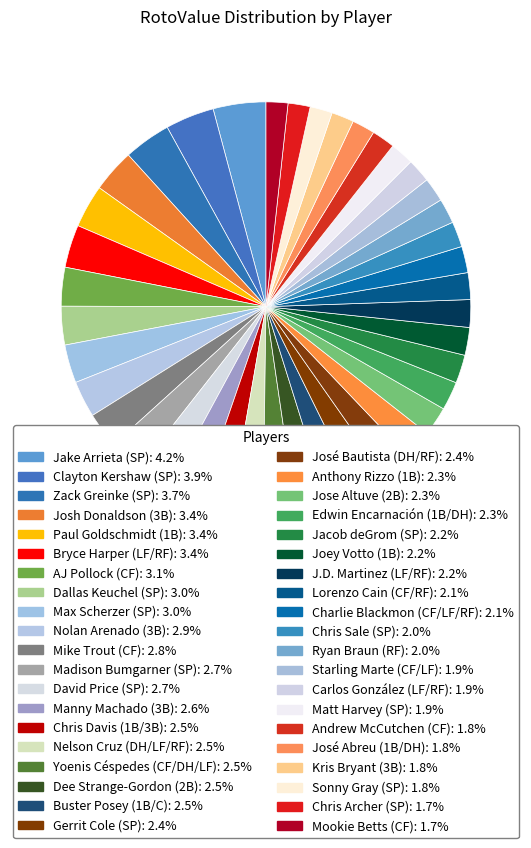

True or false: Dallas Keuchel (SP) accounts for 3% of the total.

True